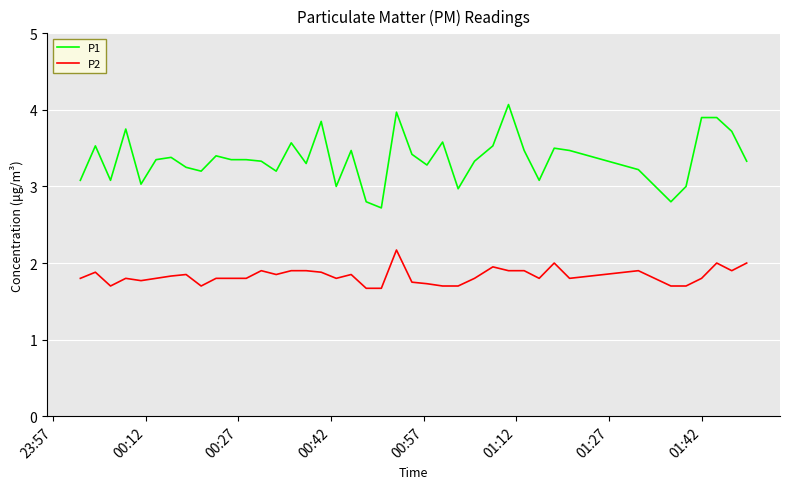

True or false: P2 and P1 intersect in this chart.

False